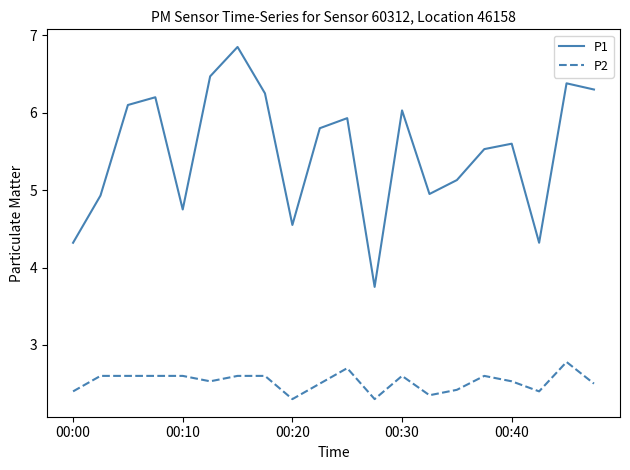

True or false: P2 and P1 intersect in this chart.

False